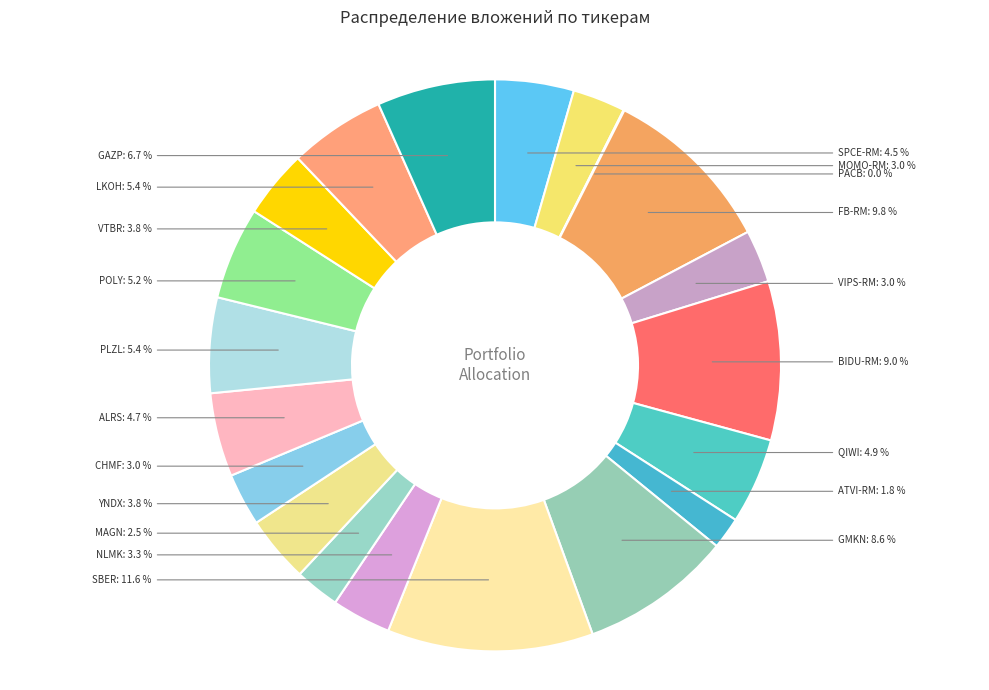

Do FB-RM and CHMF together represent more than half of the pie?

No